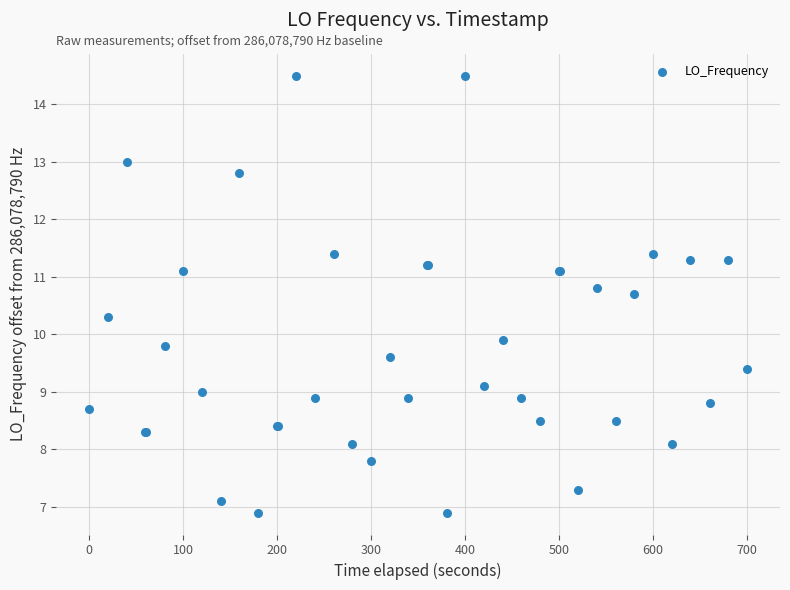

What Y value in the scatter plot is closest to 10?

9.9